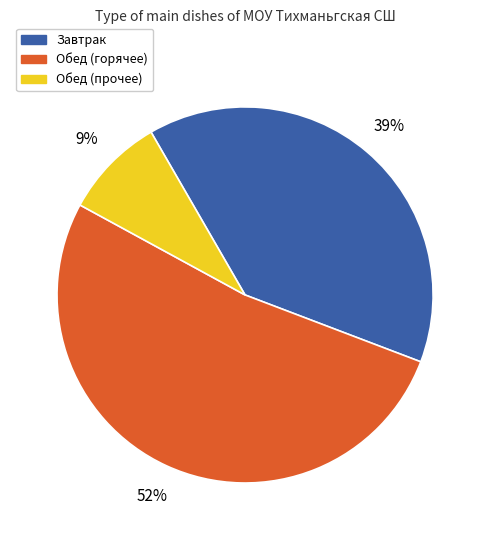

To the nearest percent, what is the difference between the largest and smallest slice percentages?

43%